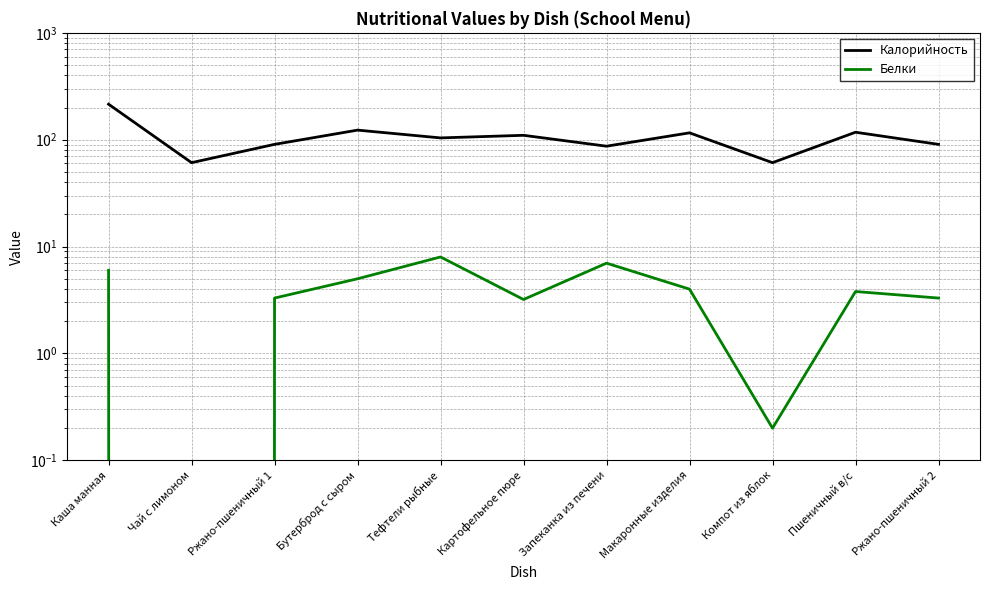

At which label is Белки closest to 4?

Макаронные изделия